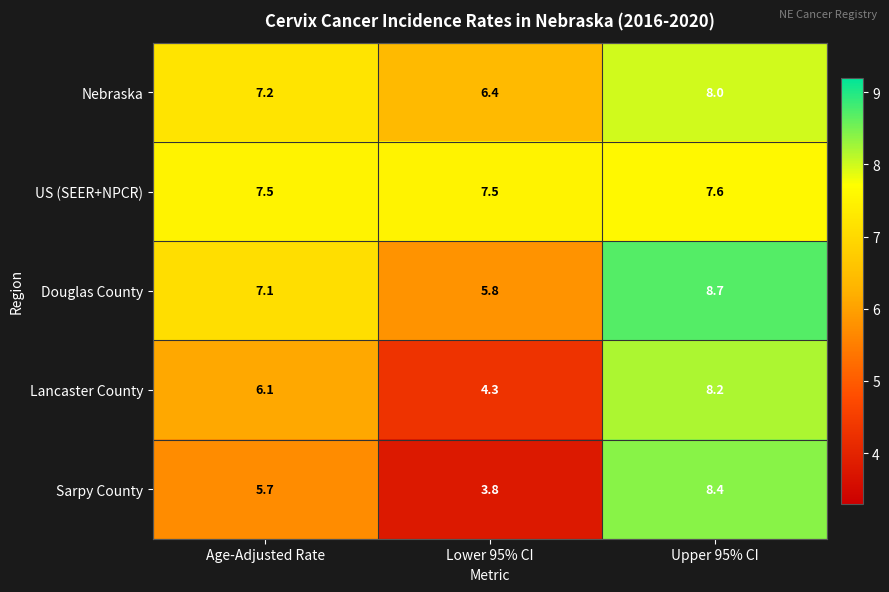

How many categories are shown in the chart?

3